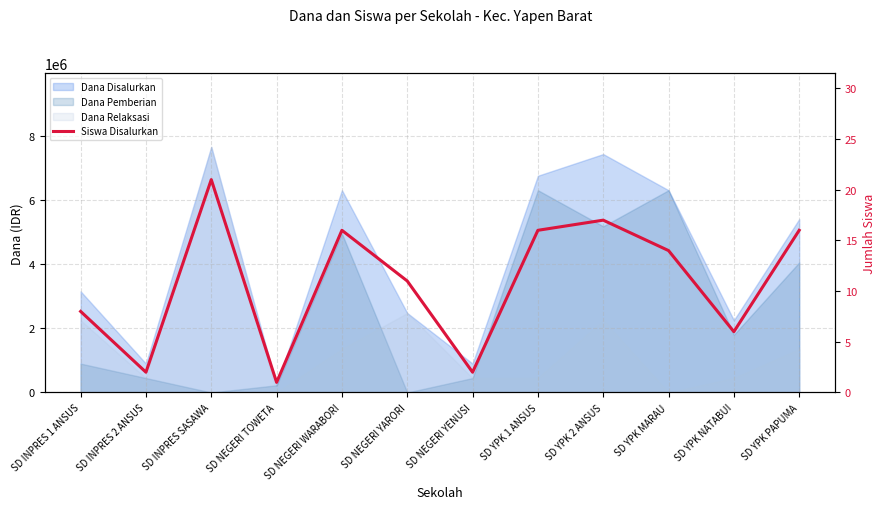

What is the label of the 10th point from the left?

SD YPK MARAU